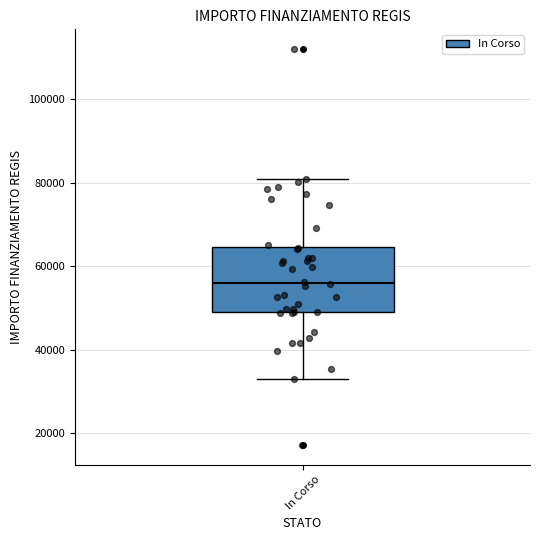

Read this box plot against the y-axis: the position of the median line, the range covered by the box, and the ends of both whiskers. The values are not printed on the chart, so give them approximately, as read against the axis.

median 56000, box 50000 to 64000, whiskers 32000 to 80000